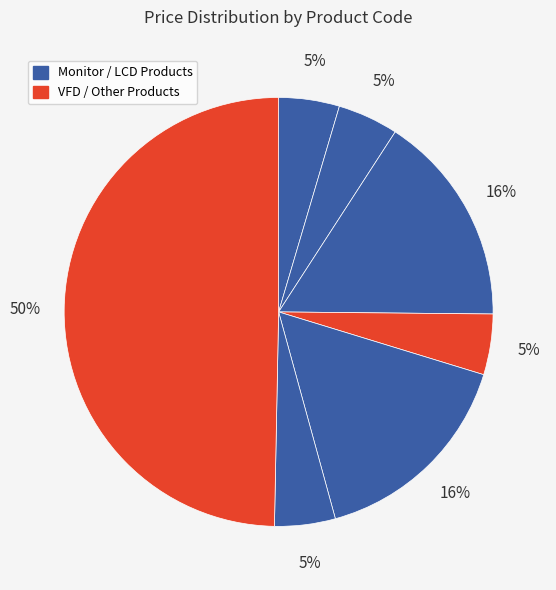

How many segments does this pie chart have?

7